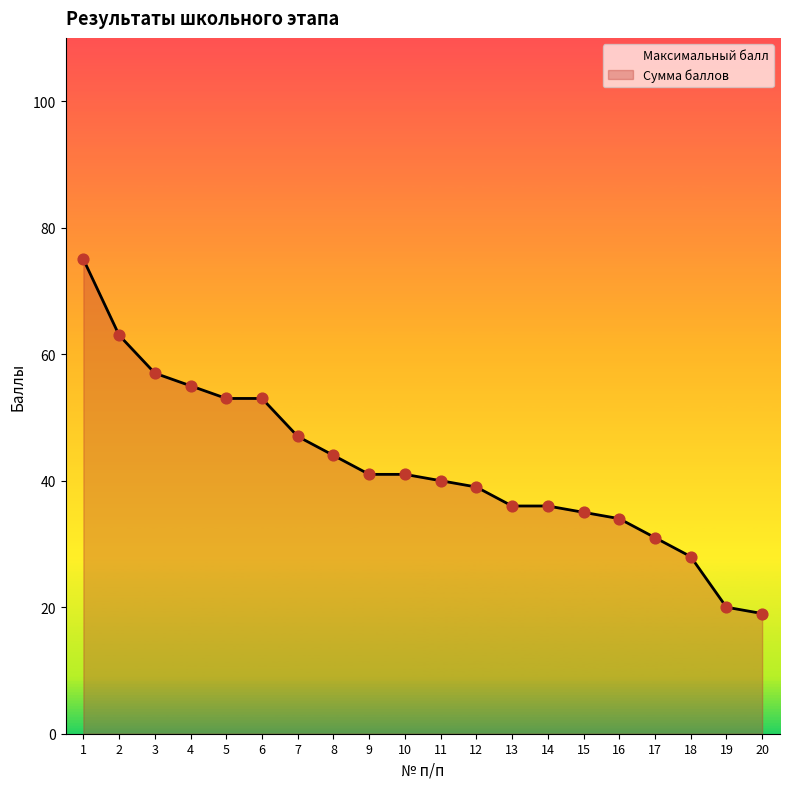

What is the ratio of the value at 13 to the value at 2?

0.6